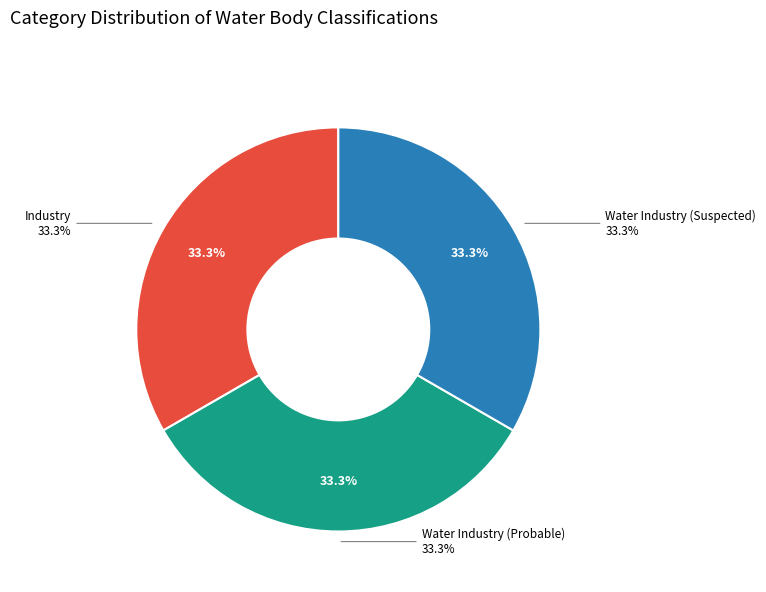

Is there any slice that represents more than half of the pie?

No